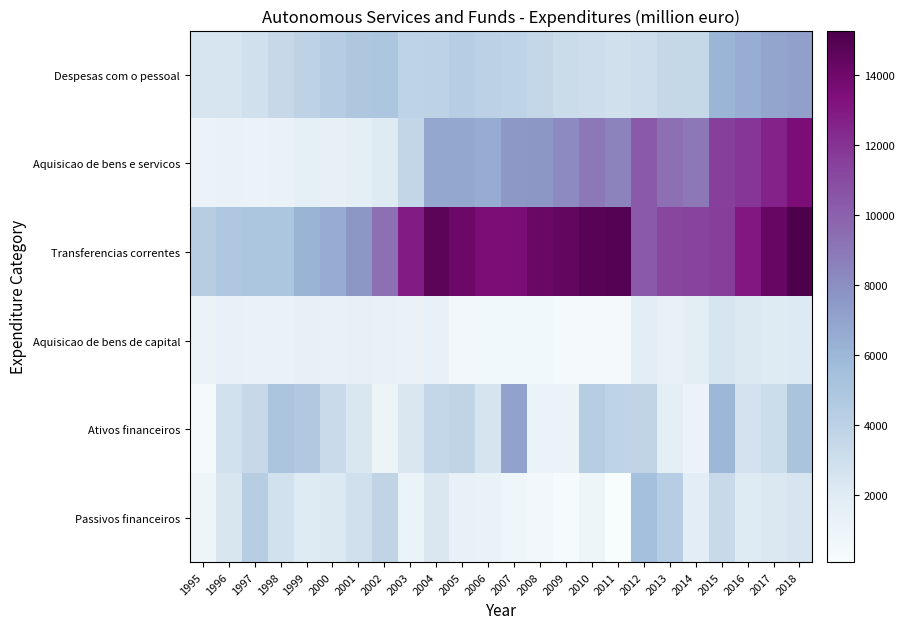

At which category is the sum across all series the highest?

2018